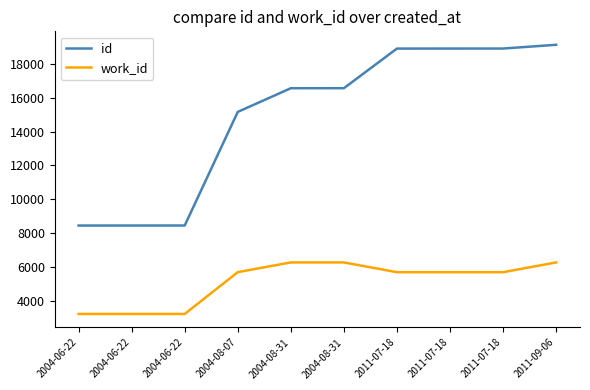

The value of work_id at 2004-06-22 is 3216. True or false?

True